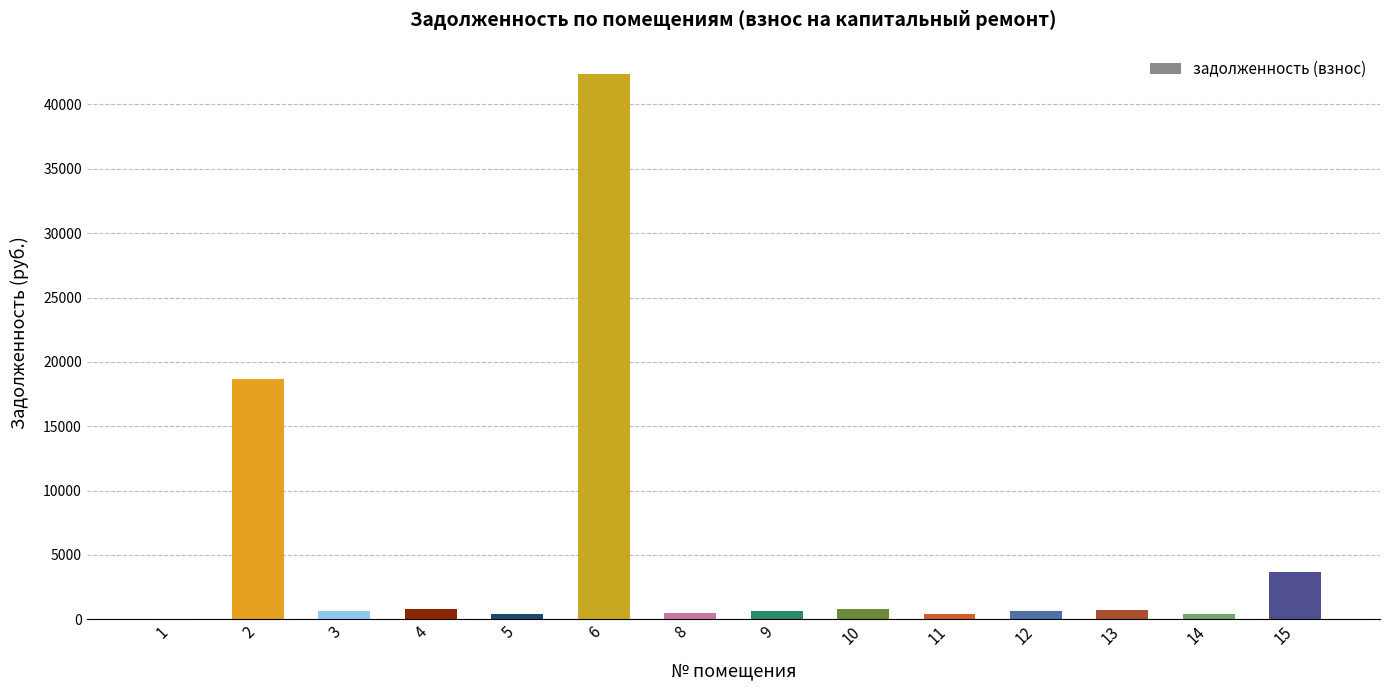

Approximately how many times larger is the value at 10 compared to 13?

1.1